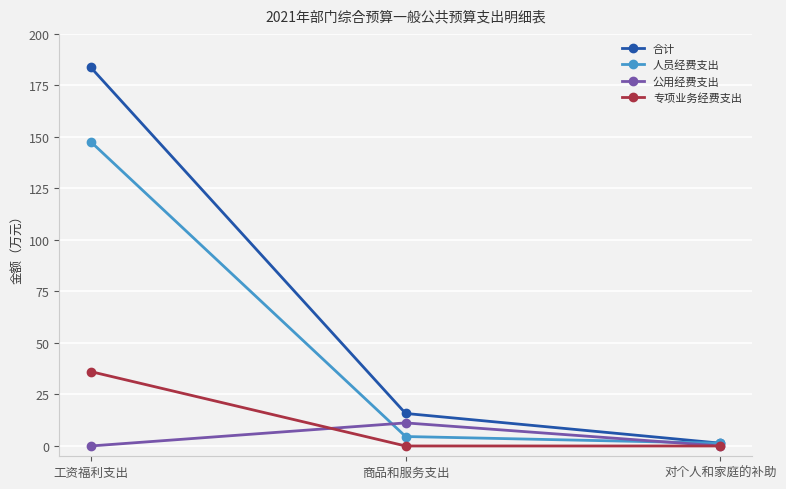

Rank the series by their maximum value, from lowest to highest.

公用经费支出, 专项业务经费支出, 人员经费支出, 合计